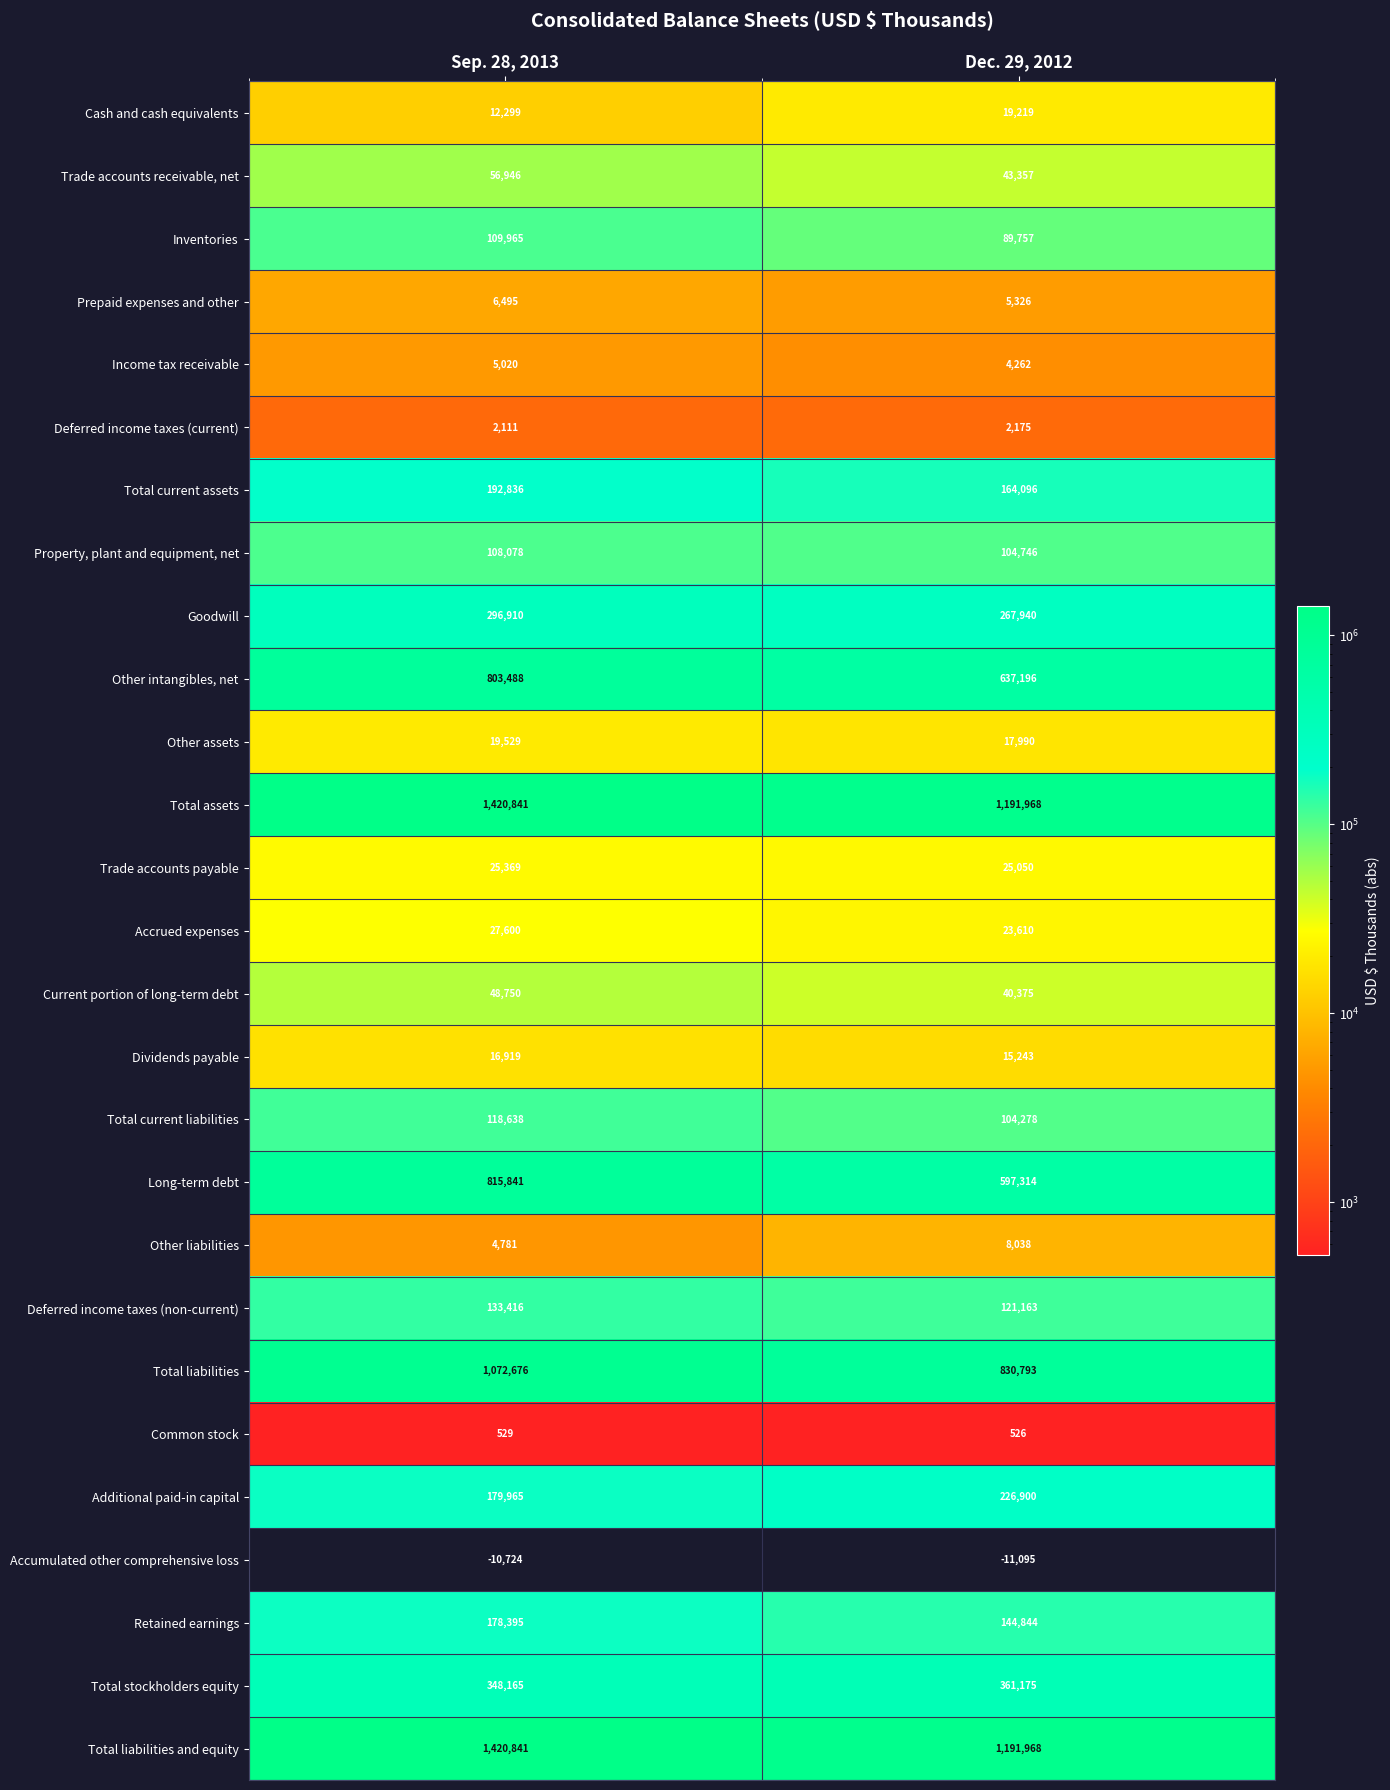

At how many categories does at least one series exceed 680318?

2